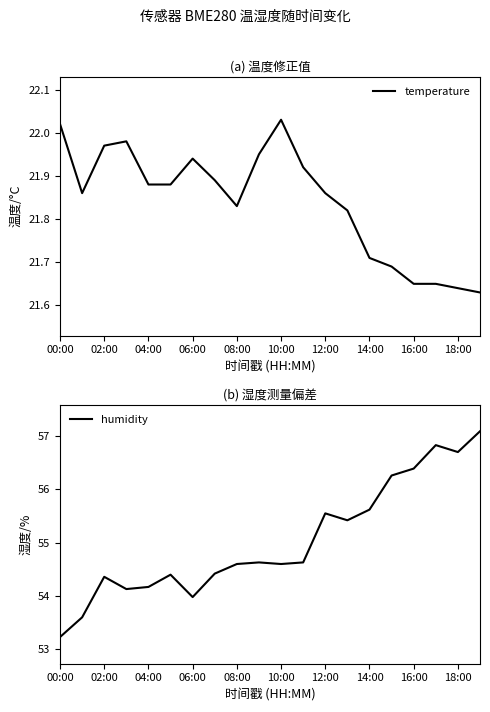

The value of temperature at 16:00 is 6.5. True or false?

False